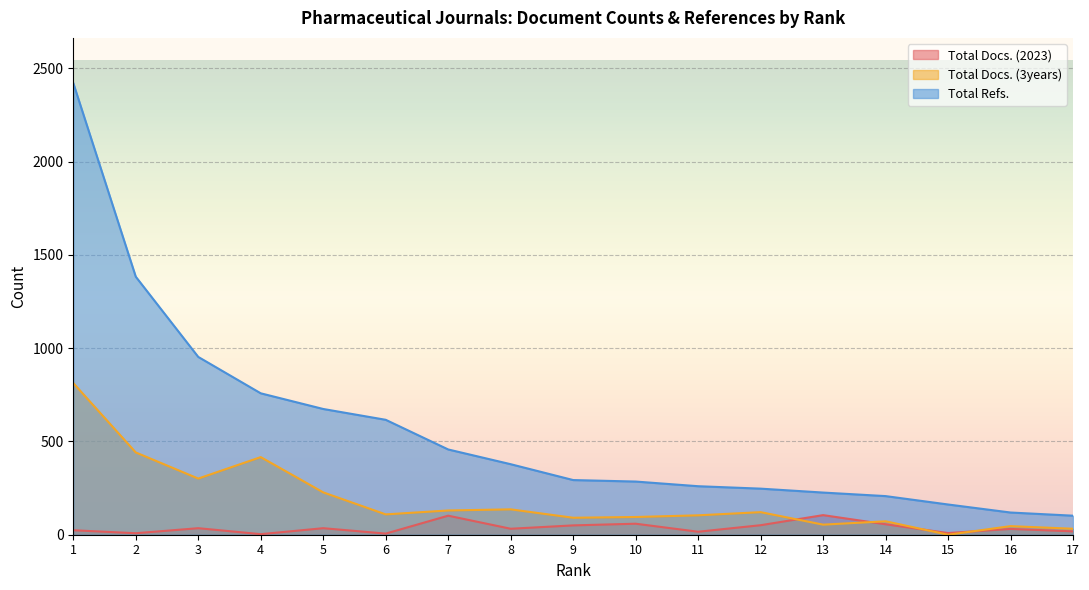

What is the difference between the second highest and second lowest values in the Total Docs. (2023) series?

96